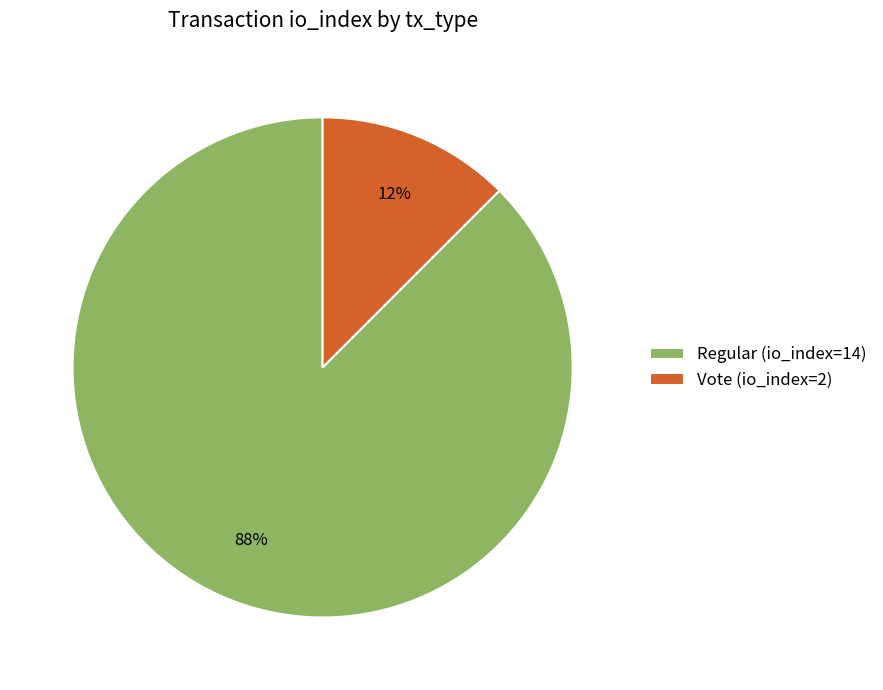

Which has a higher value, Regular (io_index=14) or Vote (io_index=2)?

Regular (io_index=14)